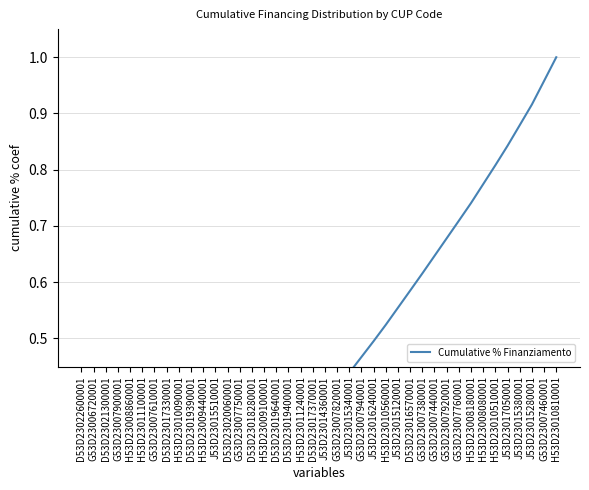

The value at H53D23010810001 is 0.5. True or false?

False